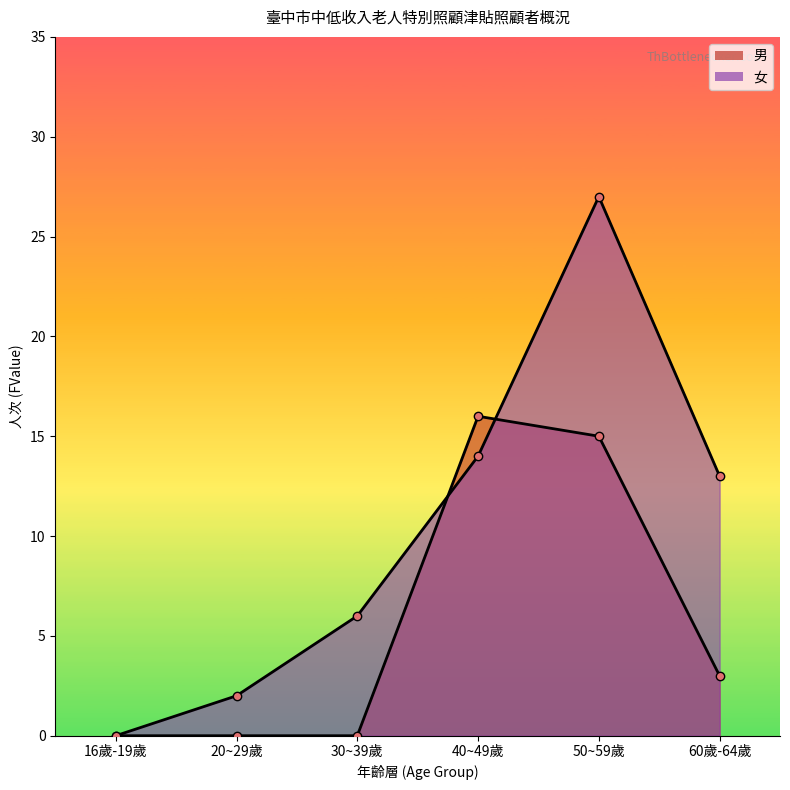

What is the difference between the maximum and second lowest values in the 女 series?

25